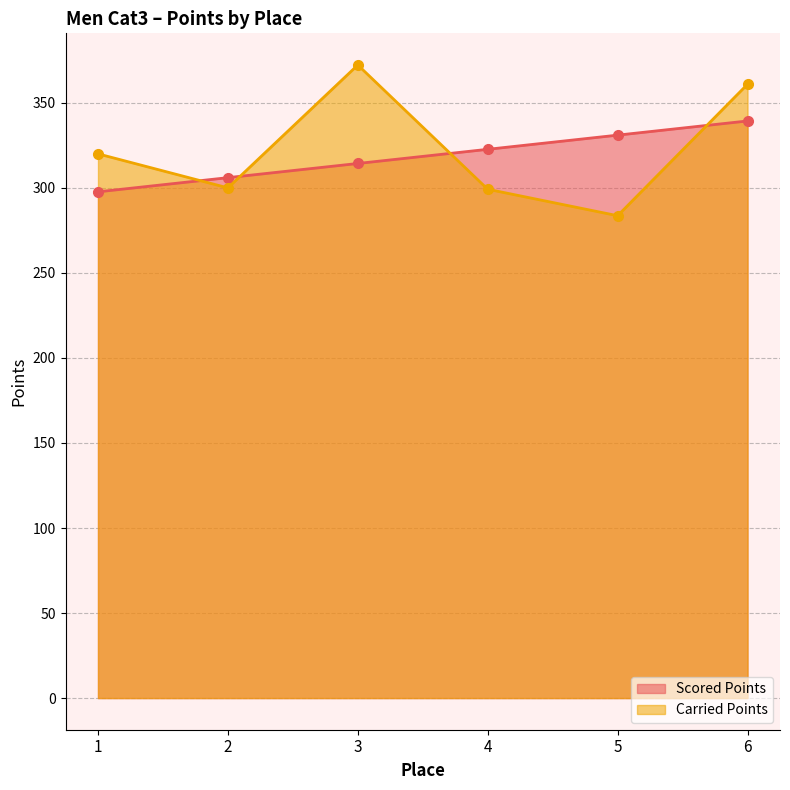

At which category is the sum across all series the highest?

6